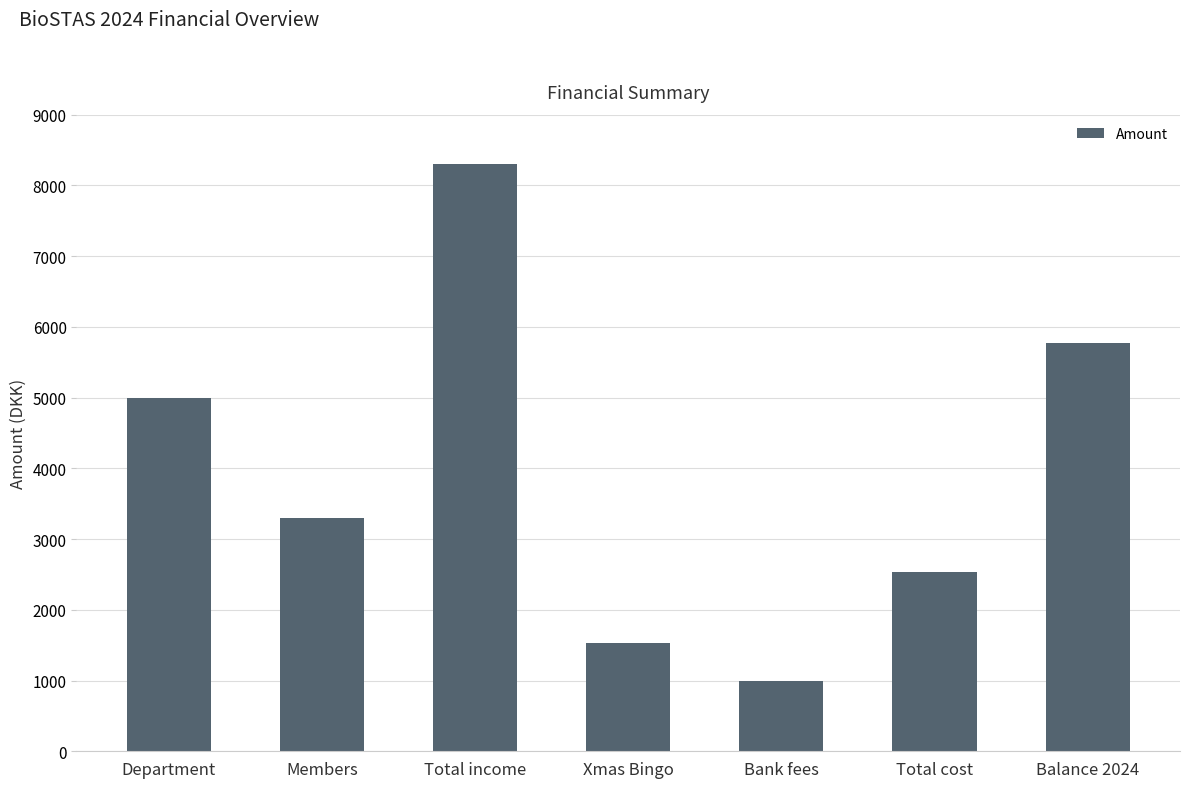

Where does the data first go above 3300?

Department